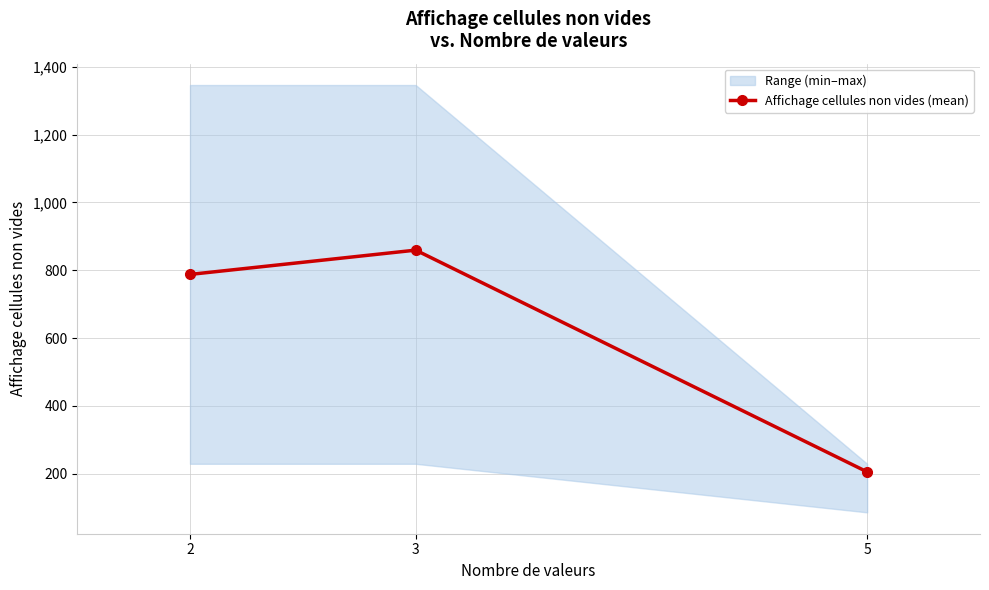

Reading right to left, list all the values displayed in this chart.

205.3	859.3	787.7